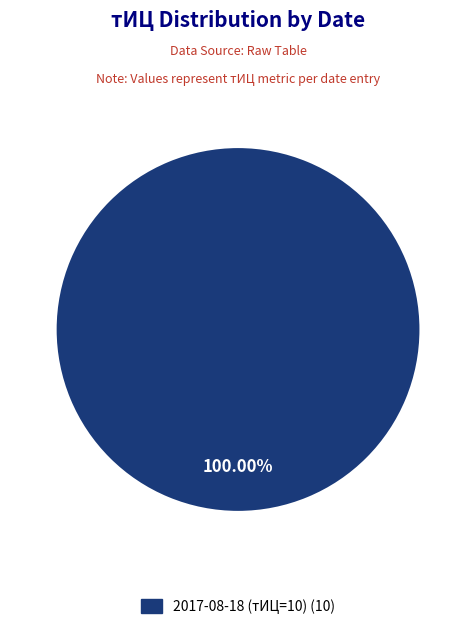

Does any single category account for the majority?

Yes